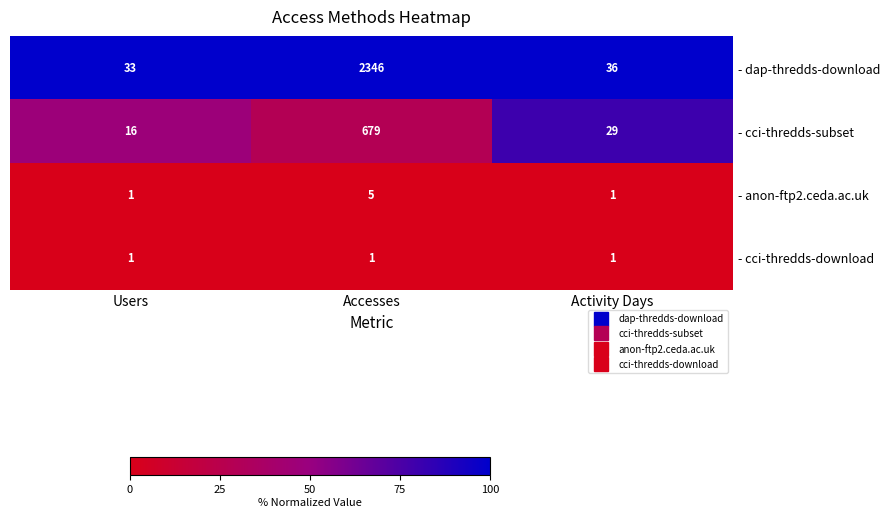

What is the lowest value of the - dap-thredds-download series?

33